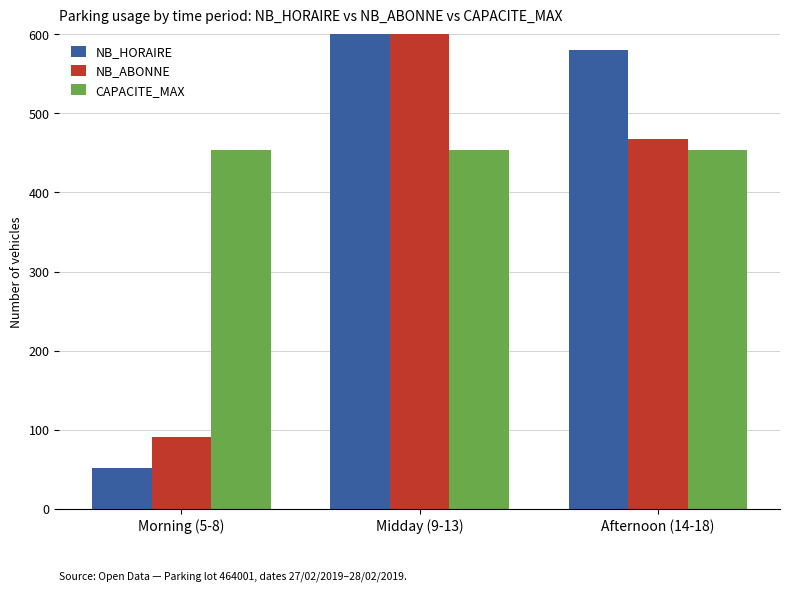

List the series in order of their overall mean, lowest first.

NB_ABONNE, NB_HORAIRE, CAPACITE_MAX